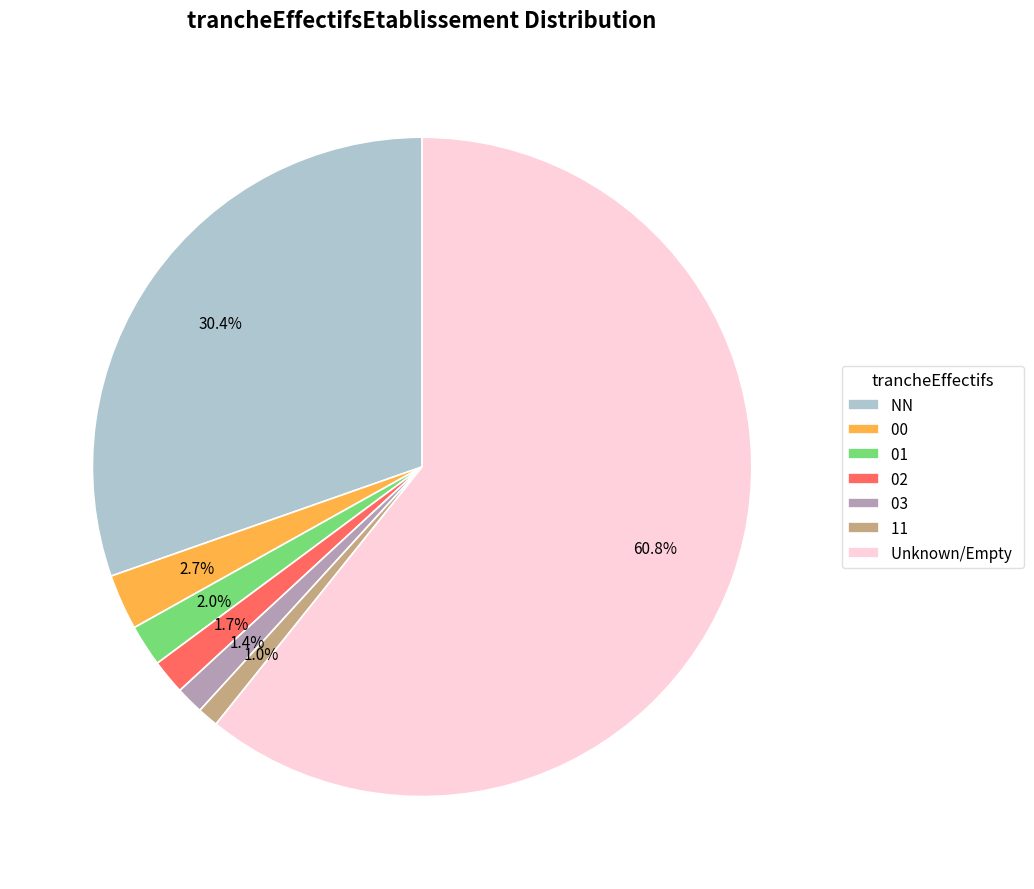

Which slice is the largest?

Unknown/Empty